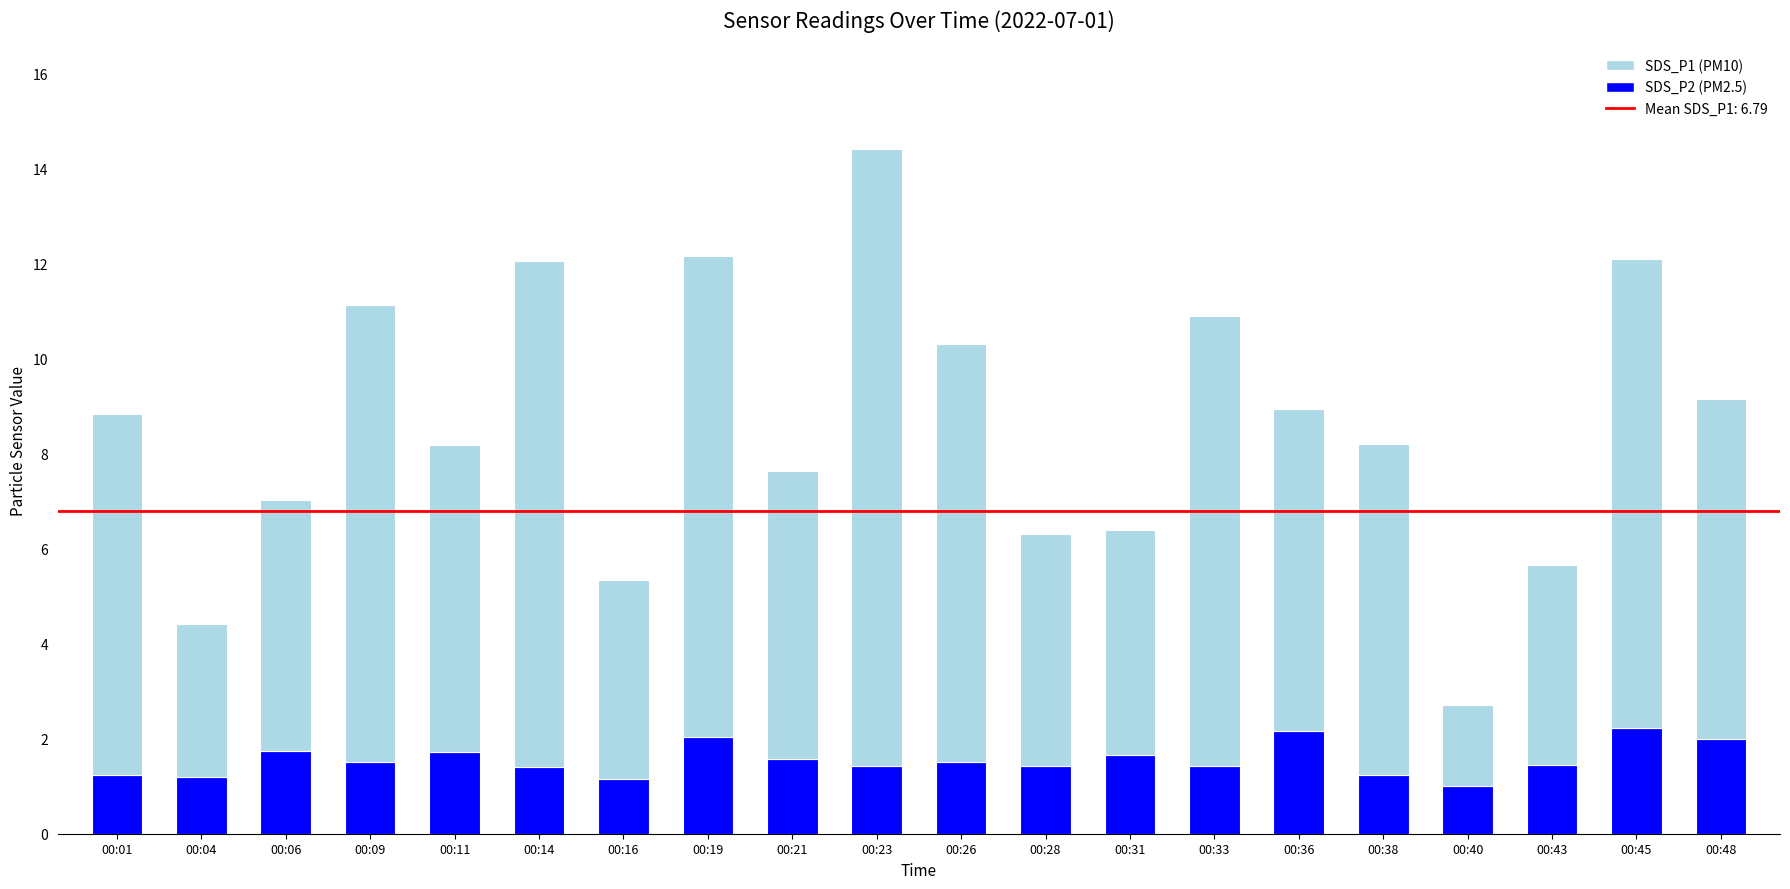

At which category is the sum across all series the highest?

00:23